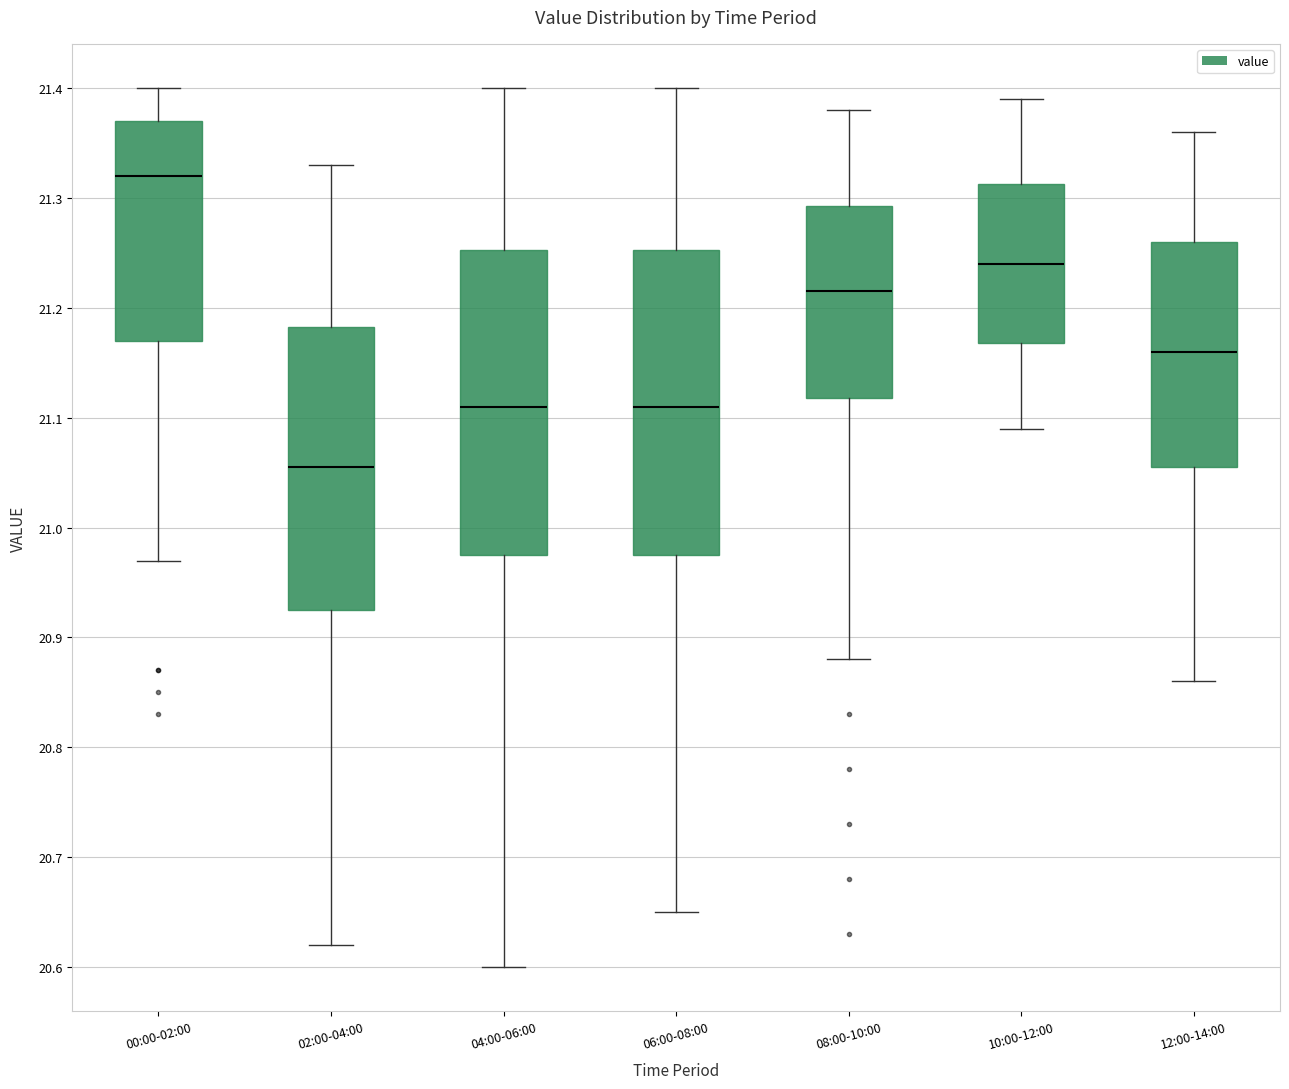

Where does the upper whisker of the box for 08:00-10:00 end on the y-axis? The values are not printed on the chart, so give them approximately, as read against the axis.

21.38